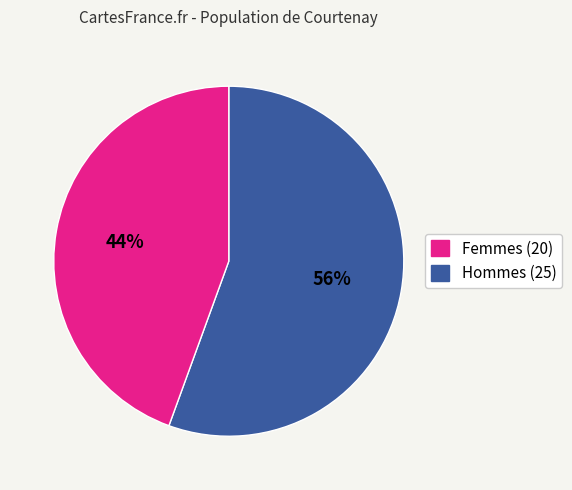

Count the number of slices in the pie.

2